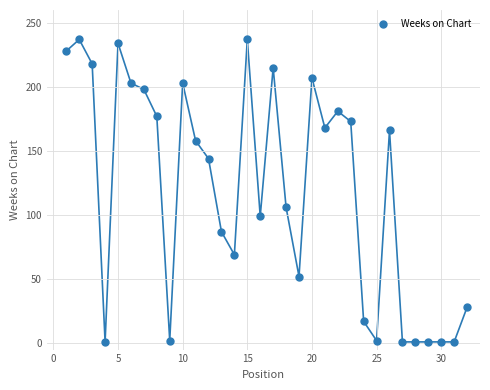

What Y value in the scatter plot is closest to 119?

106